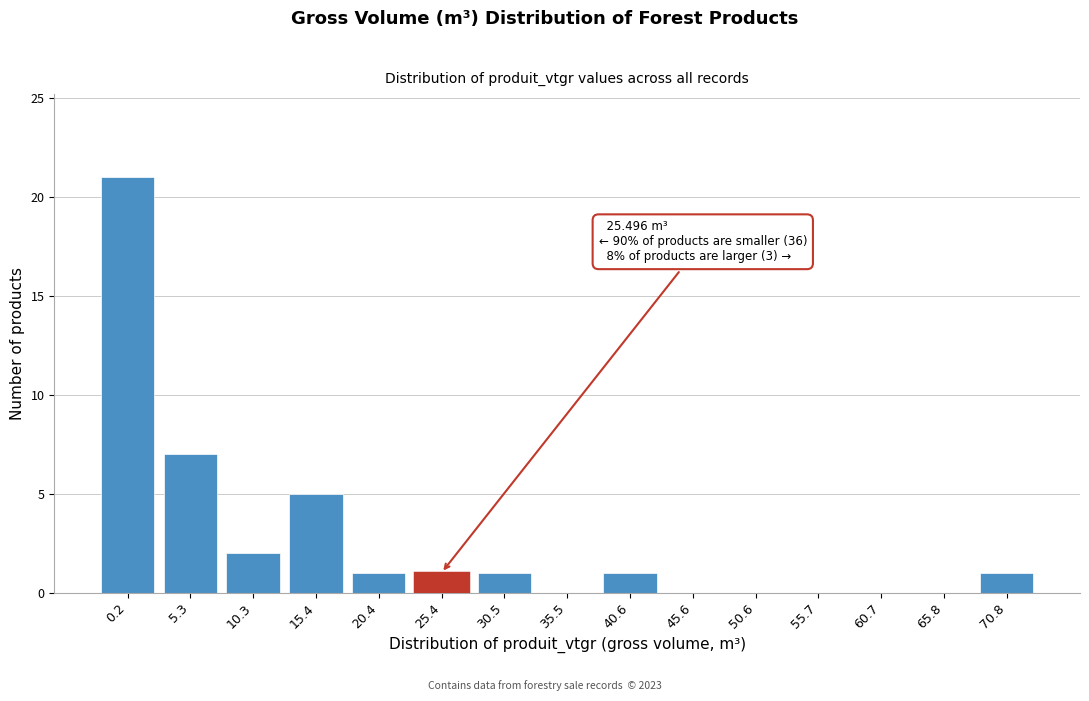

Reading right to left, transcribe all the data shown in this chart.

70.8=1	65.8=0	60.7=0	55.7=0	50.6=0	45.6=0	40.6=1	35.5=0	30.5=1	25.4=1	20.4=1	15.4=5	10.3=2	5.3=7	0.2=21